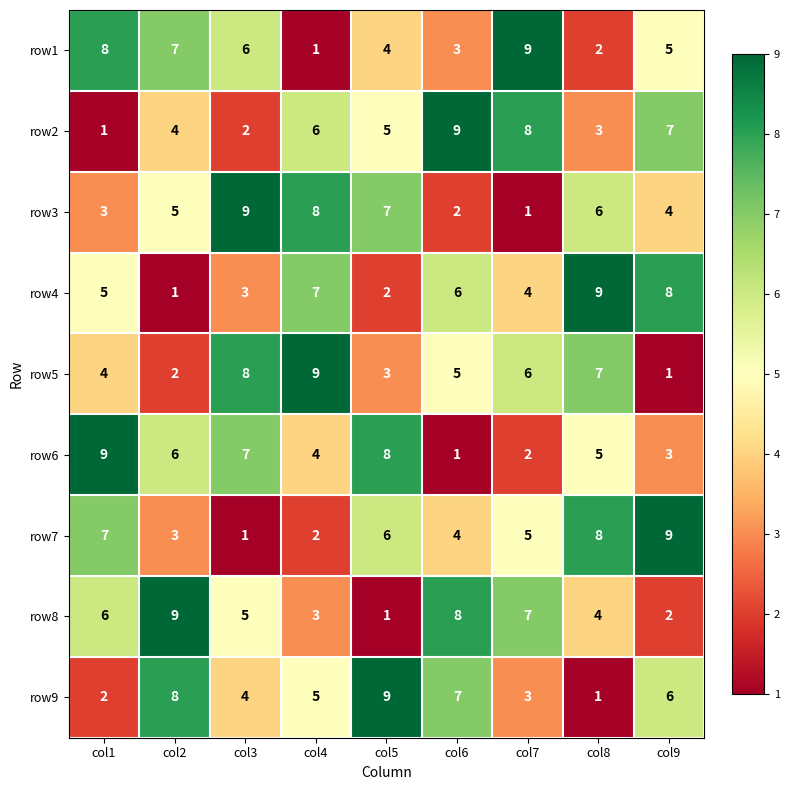

What is the difference between the second highest and second lowest values in the row4 series?

6